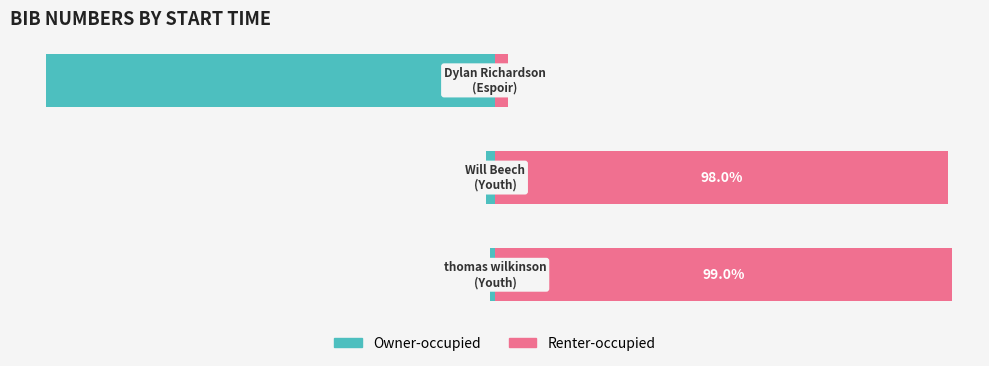

How many data points does each series have?

3